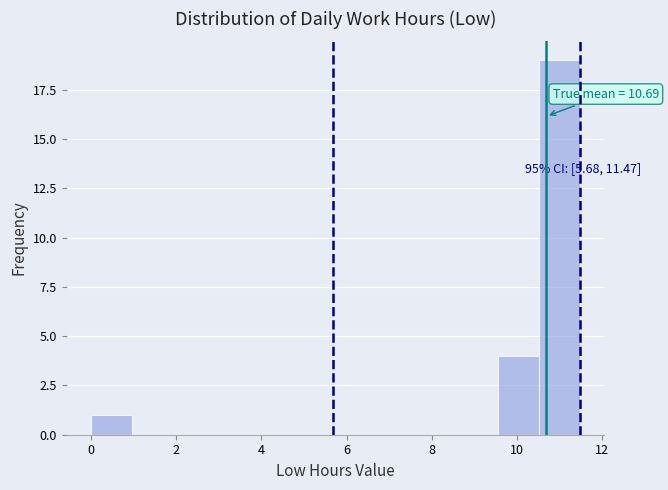

Over which range of the x-axis is the bar tallest?

10.6 to 11.4